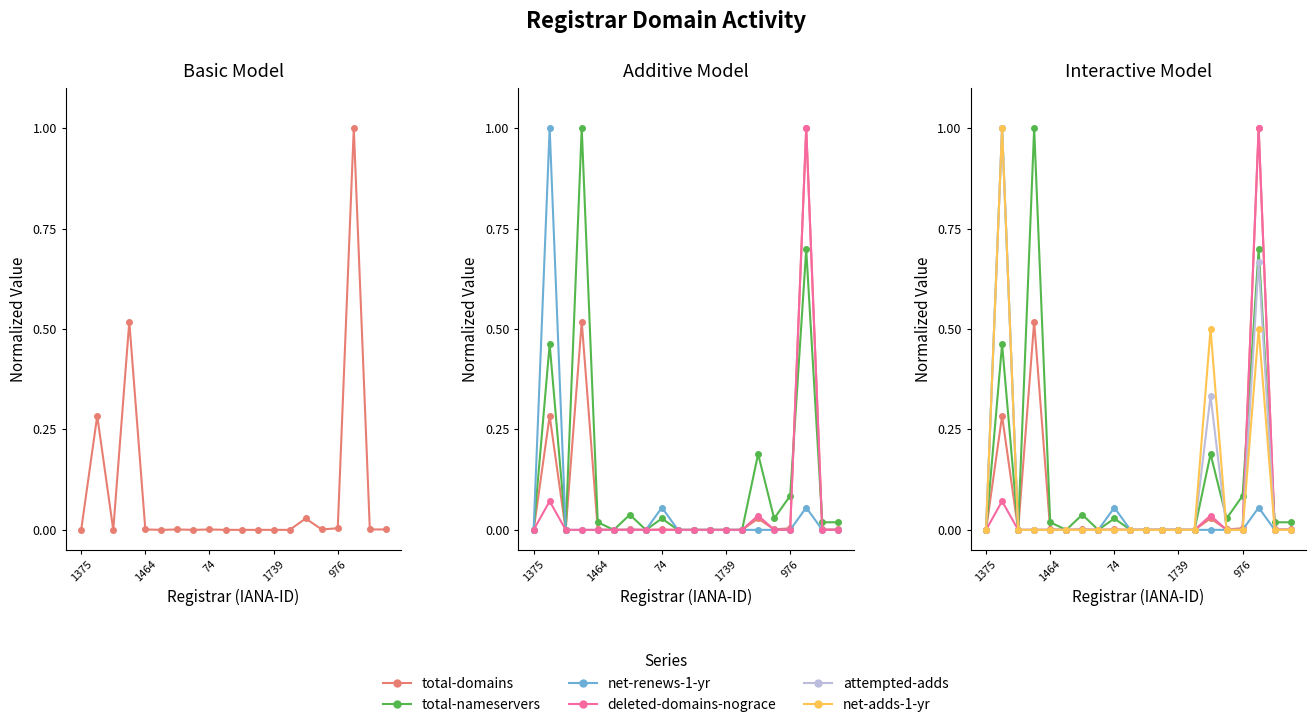

How many positive values does the total-domains series have?

11